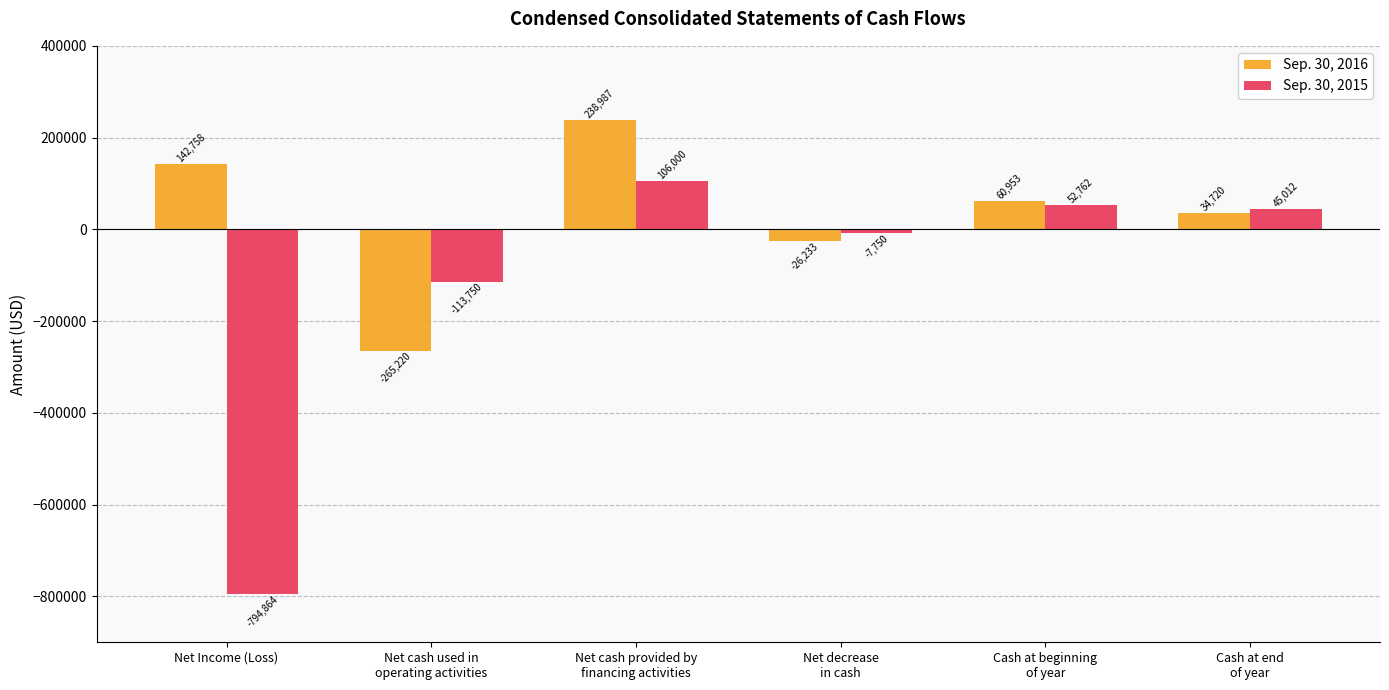

Reading left to right, transcribe all the data shown in this chart.

Sep. 30, 2016: Net Income (Loss)=142758	Net cash used in
operating activities=-265220	Net cash provided by
financing activities=238987	Net decrease
in cash=-26233	Cash at beginning
of year=60953	Cash at end
of year=34720
Sep. 30, 2015: Net Income (Loss)=-794864	Net cash used in
operating activities=-113750	Net cash provided by
financing activities=106000	Net decrease
in cash=-7750	Cash at beginning
of year=52762	Cash at end
of year=45012